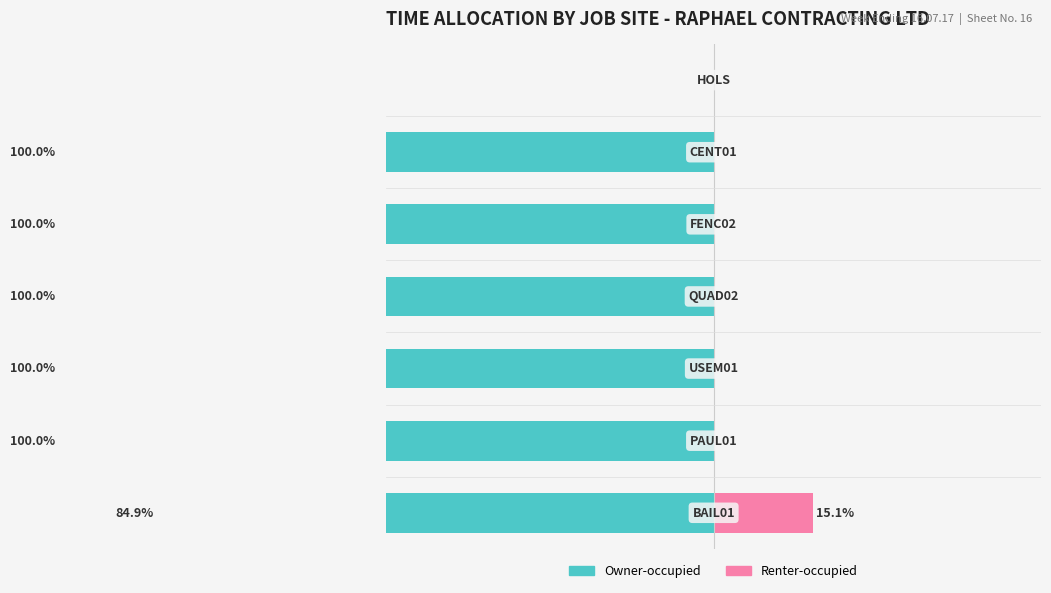

Reading right to left, transcribe all the data shown in this chart.

Owner-occupied: 6=0.0	5=100.0	4=100.0	3=100.0	2=100.0	1=100.0	0=84.9
Renter-occupied: 6=0.0	5=0.0	4=0.0	3=0.0	2=0.0	1=0.0	0=15.1